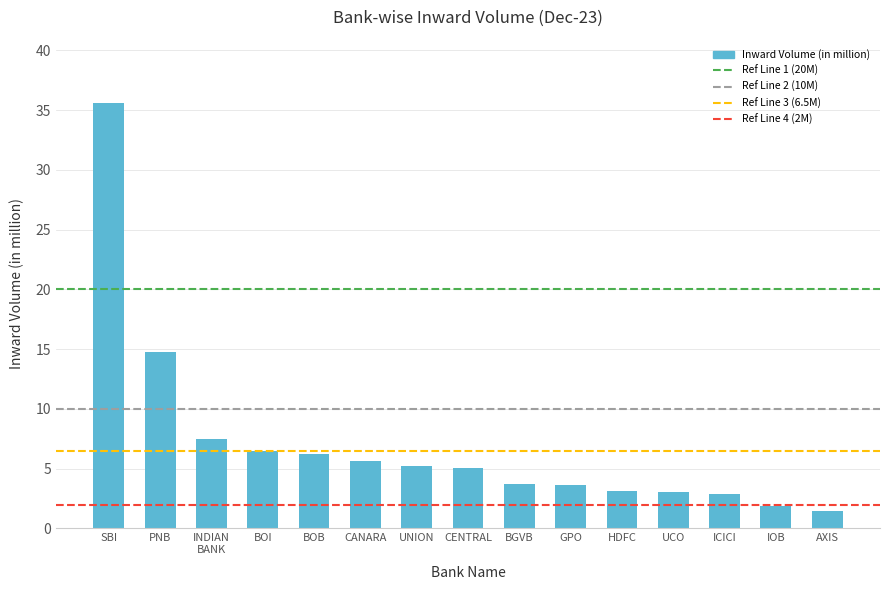

What value does the data have at ICICI?

2.9